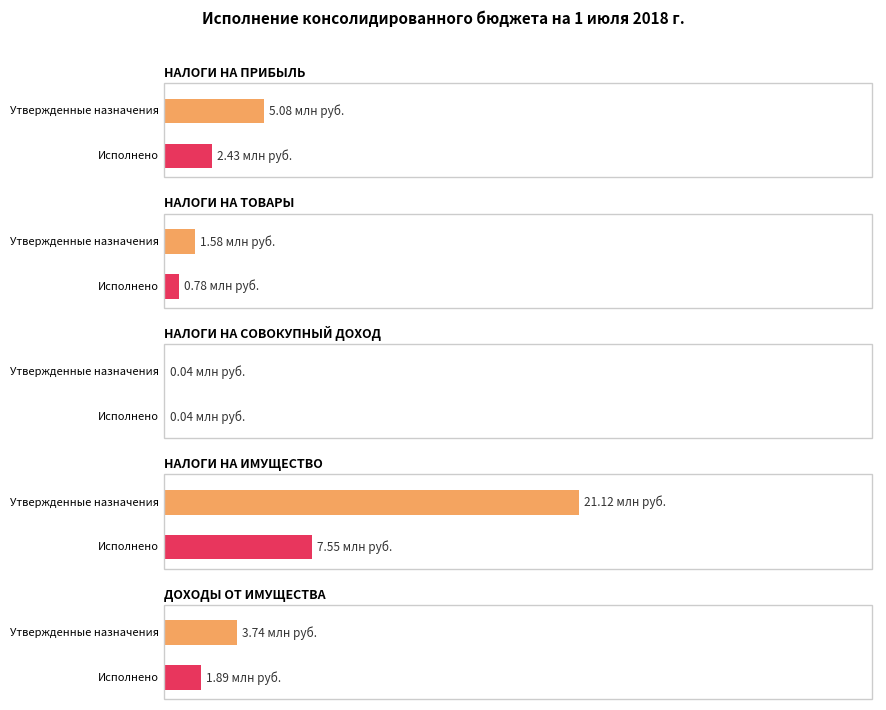

Reading right to left, list all the values displayed in this chart.

Утвержденные назначения: ДОХОДЫ ОТ ИМУЩЕСТВА=3735370.0	НАЛОГИ НА ИМУЩЕСТВО=21117000.0	НАЛОГИ НА СОВОКУПНЫЙ ДОХОД=35860.0	НАЛОГИ НА ТОВАРЫ=1583084.4	НАЛОГИ НА ПРИБЫЛЬ=5085000.0
Исполнено: ДОХОДЫ ОТ ИМУЩЕСТВА=1885639.2	НАЛОГИ НА ИМУЩЕСТВО=7547605.0	НАЛОГИ НА СОВОКУПНЫЙ ДОХОД=35015.1	НАЛОГИ НА ТОВАРЫ=776857.2	НАЛОГИ НА ПРИБЫЛЬ=2434763.4